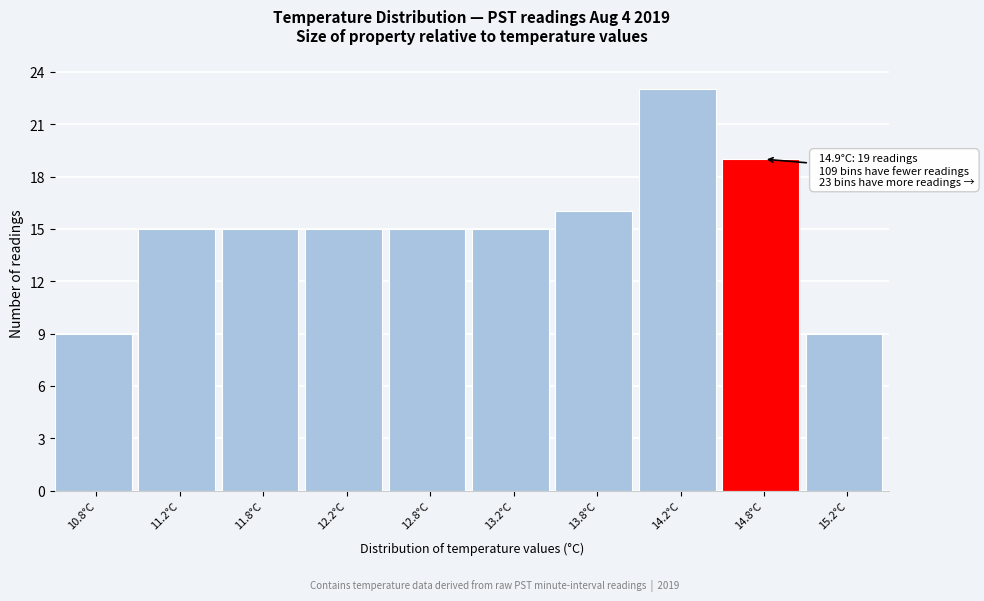

Which range on the x-axis has the tallest bar?

14.0 to 14.5